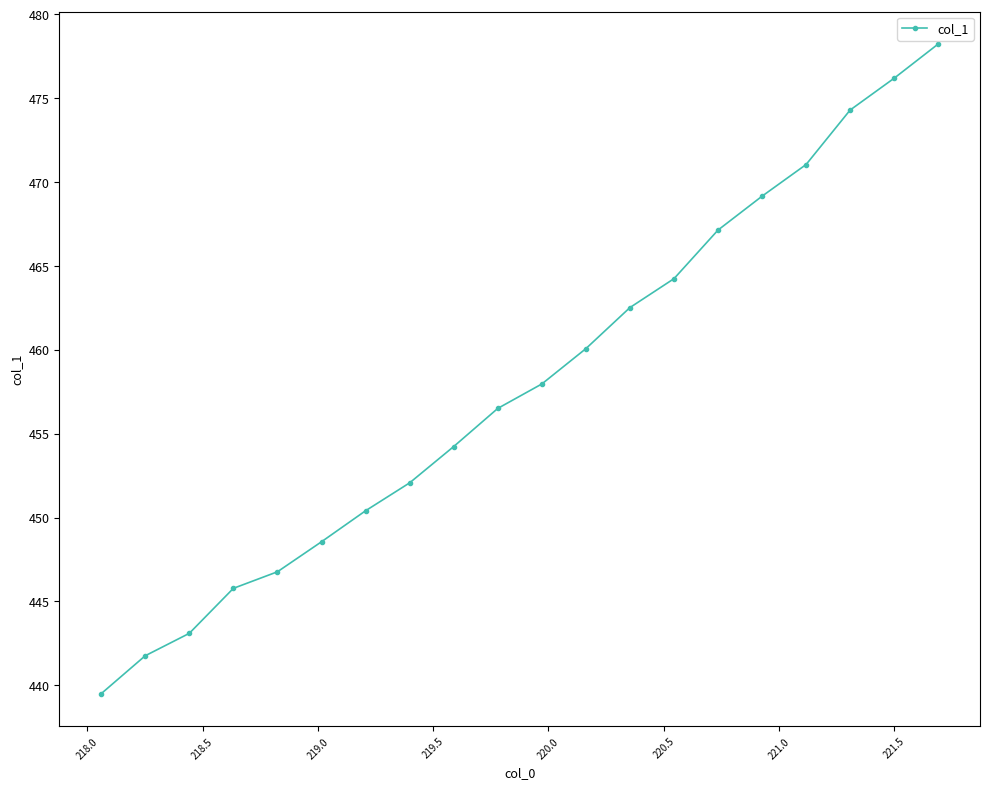

What is the average value?

458.0